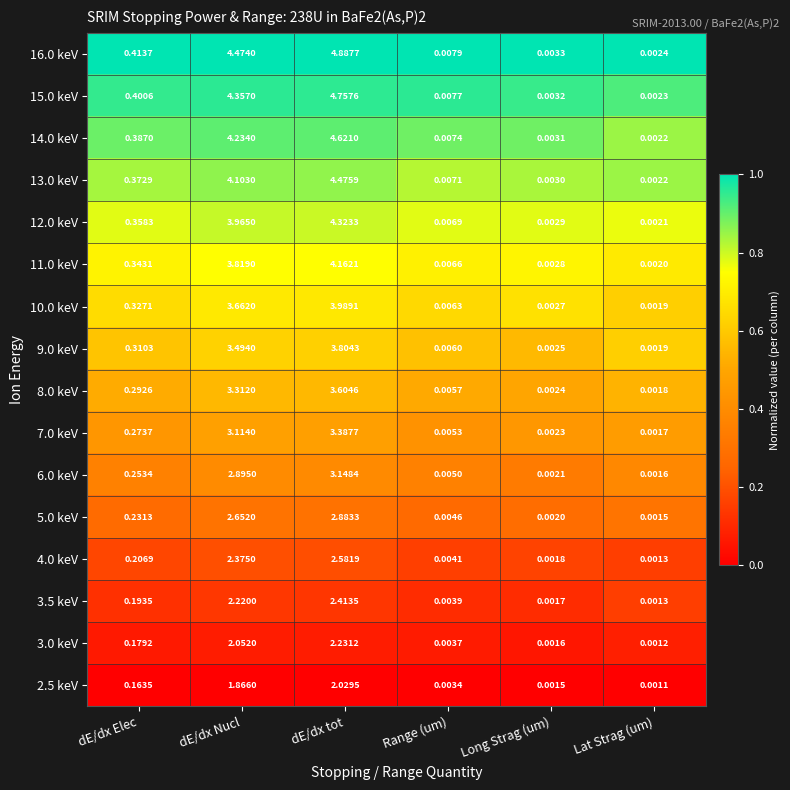

Rank the categories by 12.0 keV value from lowest to highest.

Lat Strag (um), Long Strag (um), Range (um), dE/dx Elec, dE/dx Nucl, dE/dx tot